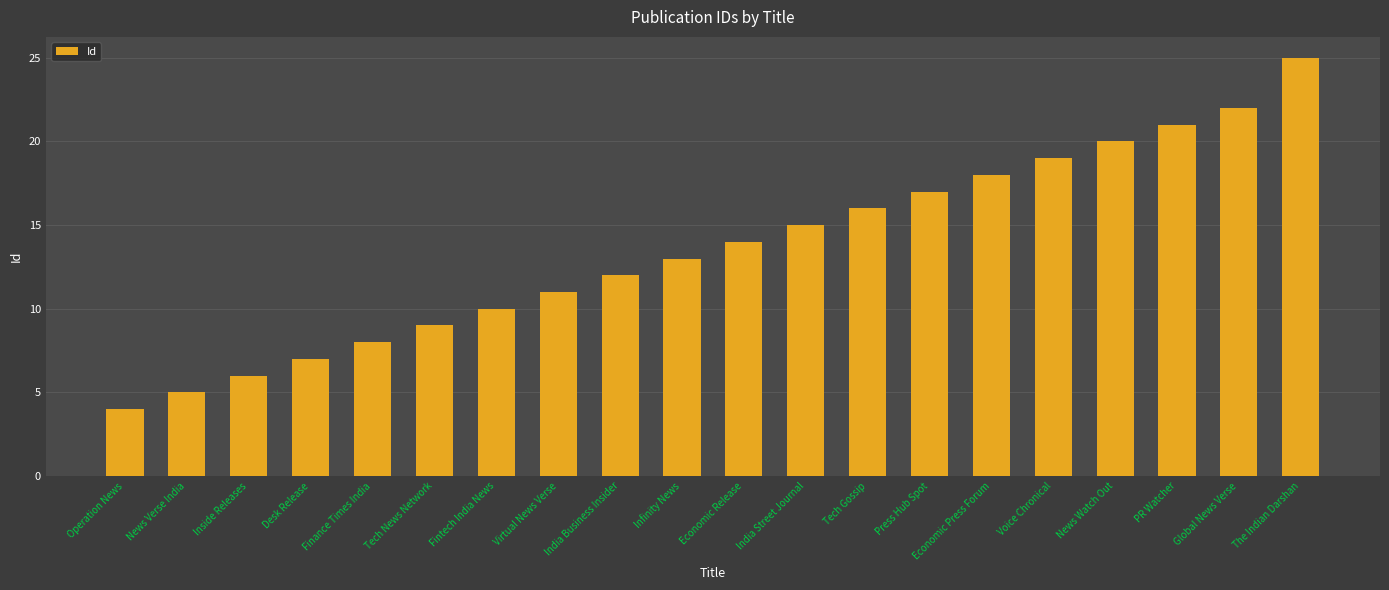

Rank the categories by value from highest to lowest.

The Indian Darshan, Global News Verse, PR Watcher, News Watch Out, Voice Chronical, Economic Press Forum, Press Hub Spot, Tech Gossip, India Street Journal, Economic Release, Infinity News, India Business Insider, Virtual News Verse, Fintech India News, Tech News Network, Finance Times India, Desk Release, Inside Releases, News Verse India, Operation News